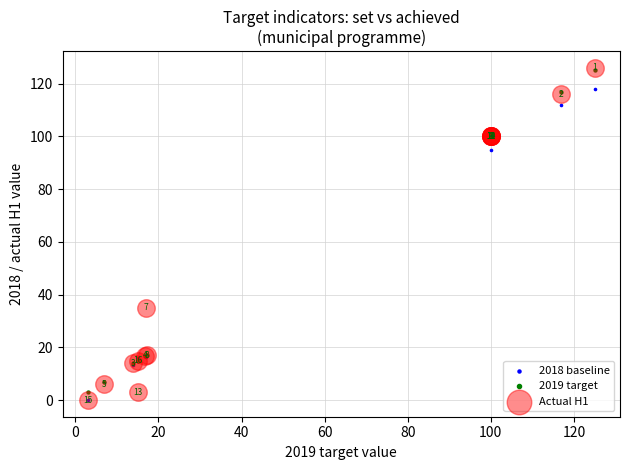

Across all series, what Y value is closest to 63?

35.0